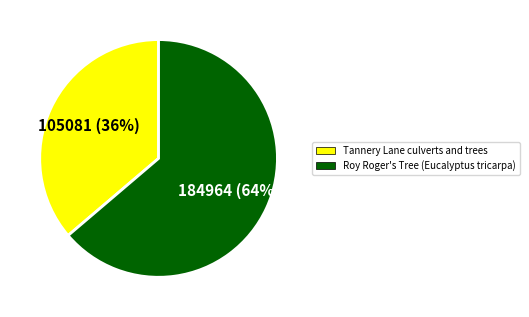

To the nearest percent, what is the average slice percentage?

50%